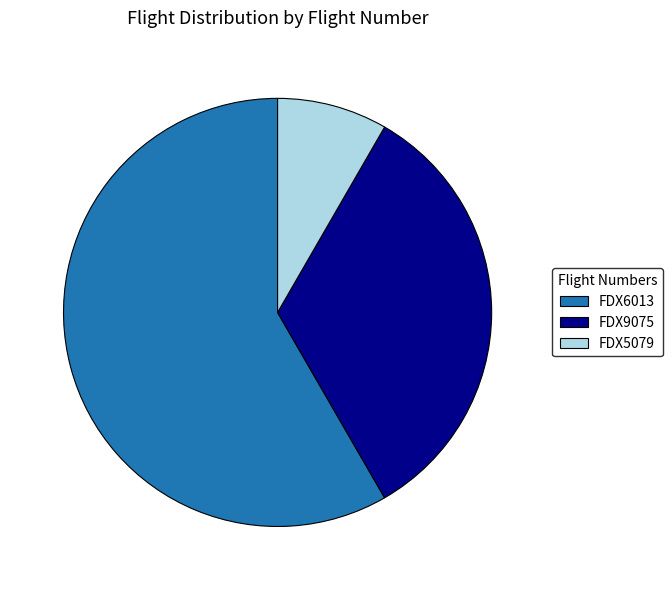

Which has a higher value, FDX9075 or FDX5079?

FDX9075